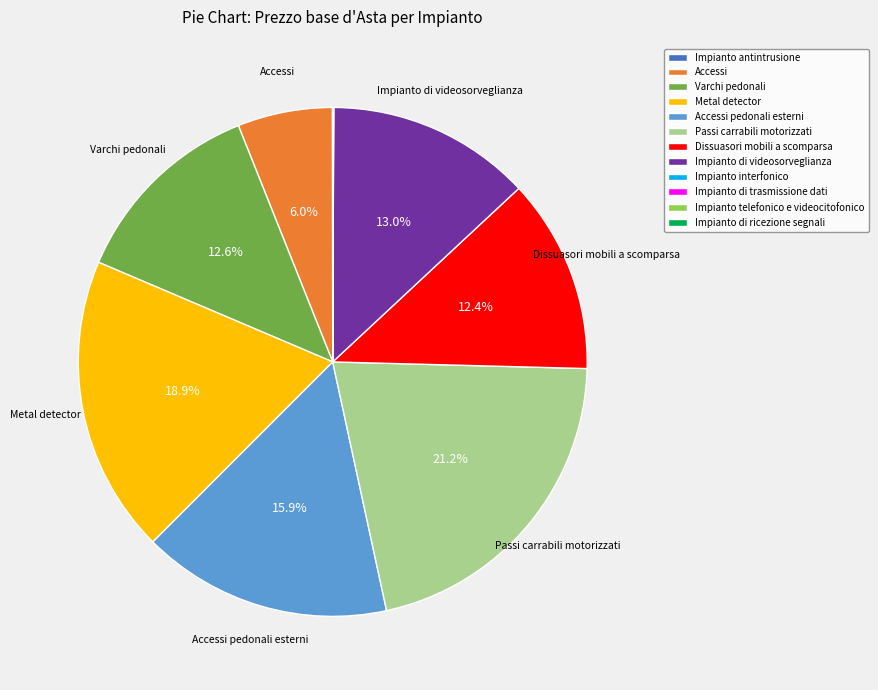

Which category has the biggest portion of the pie?

Passi carrabili motorizzati